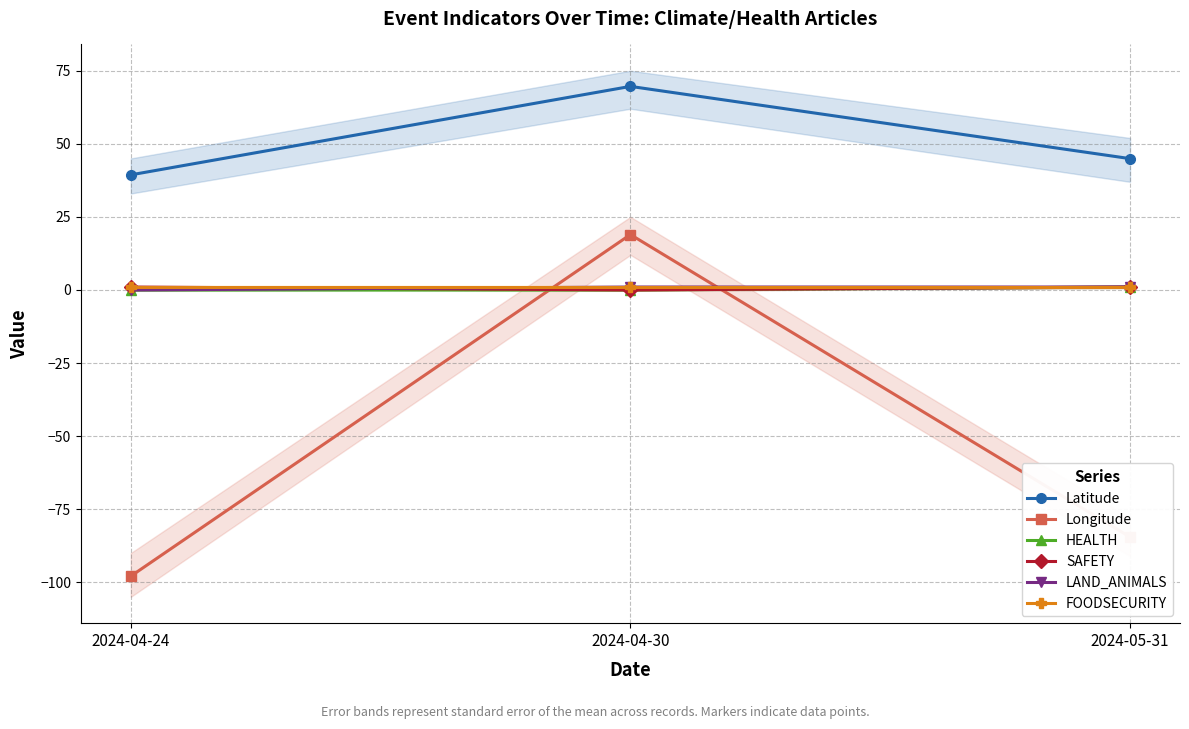

What is the sum of the Longitude values at 2024-04-30 and 2024-05-31?

-65.6